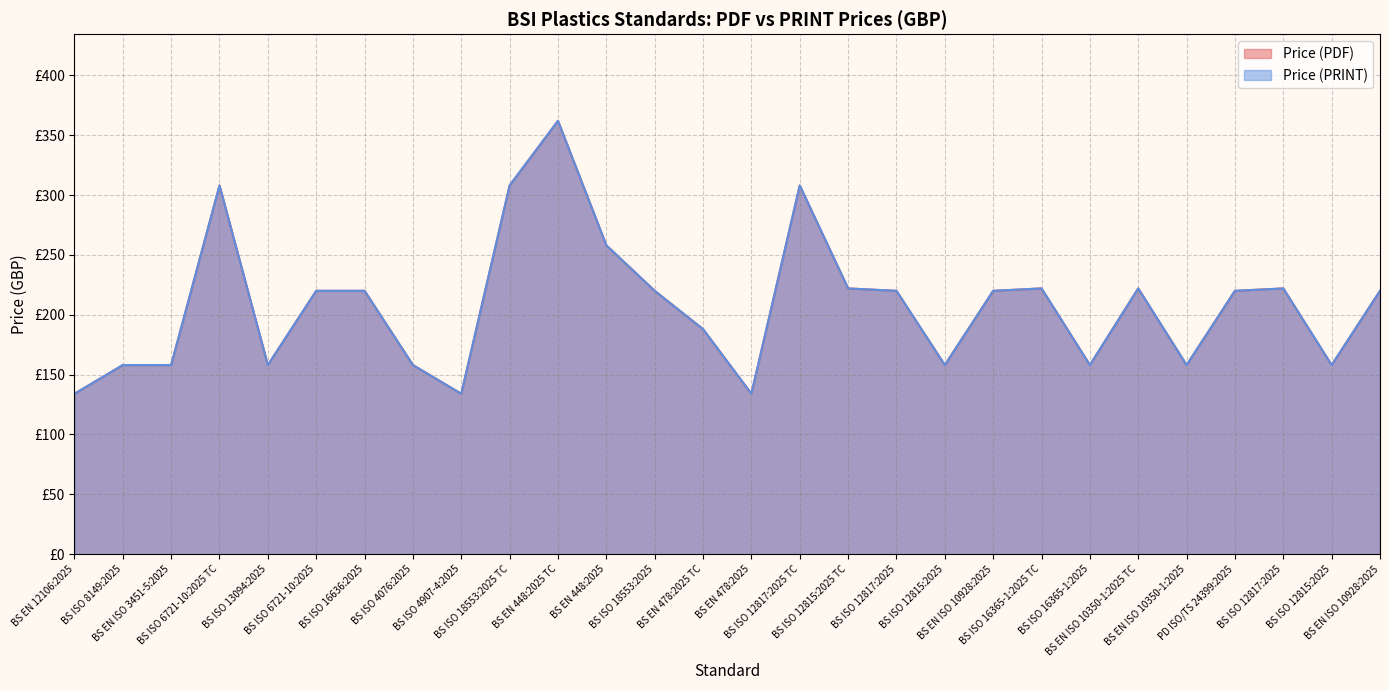

True or false: Price (PRINT) has a value of 410 at BS ISO 18553:2025 TC.

False